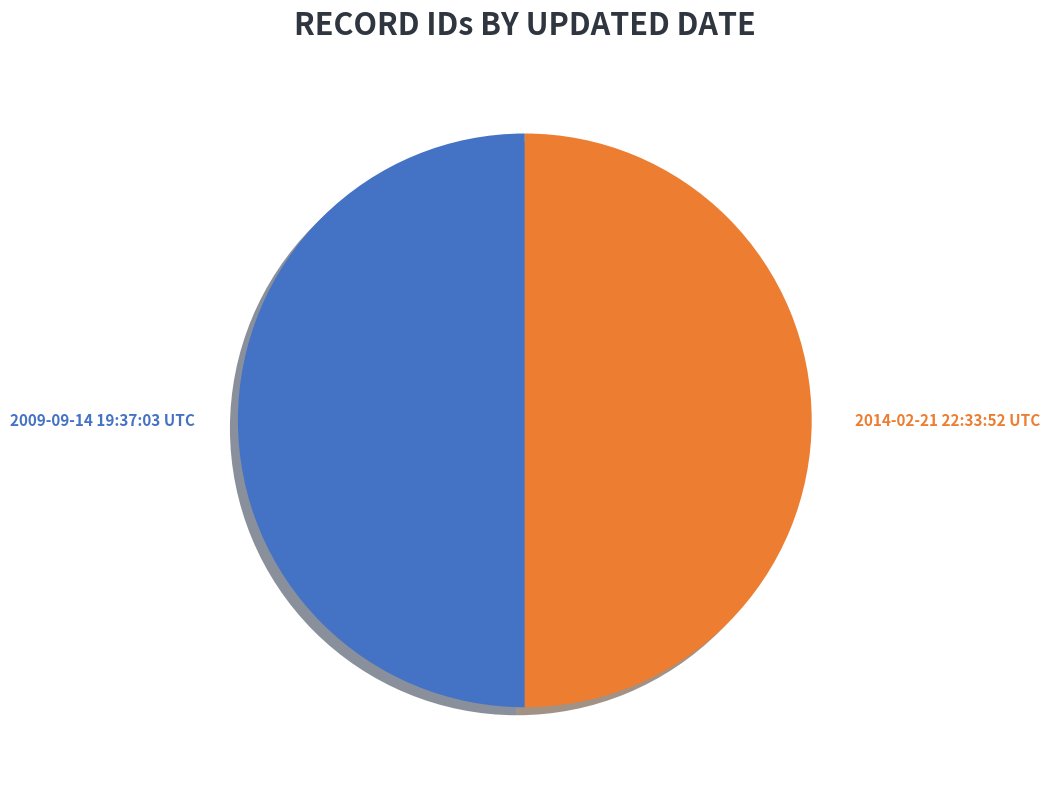

To the nearest percent, what is the average slice percentage?

50%